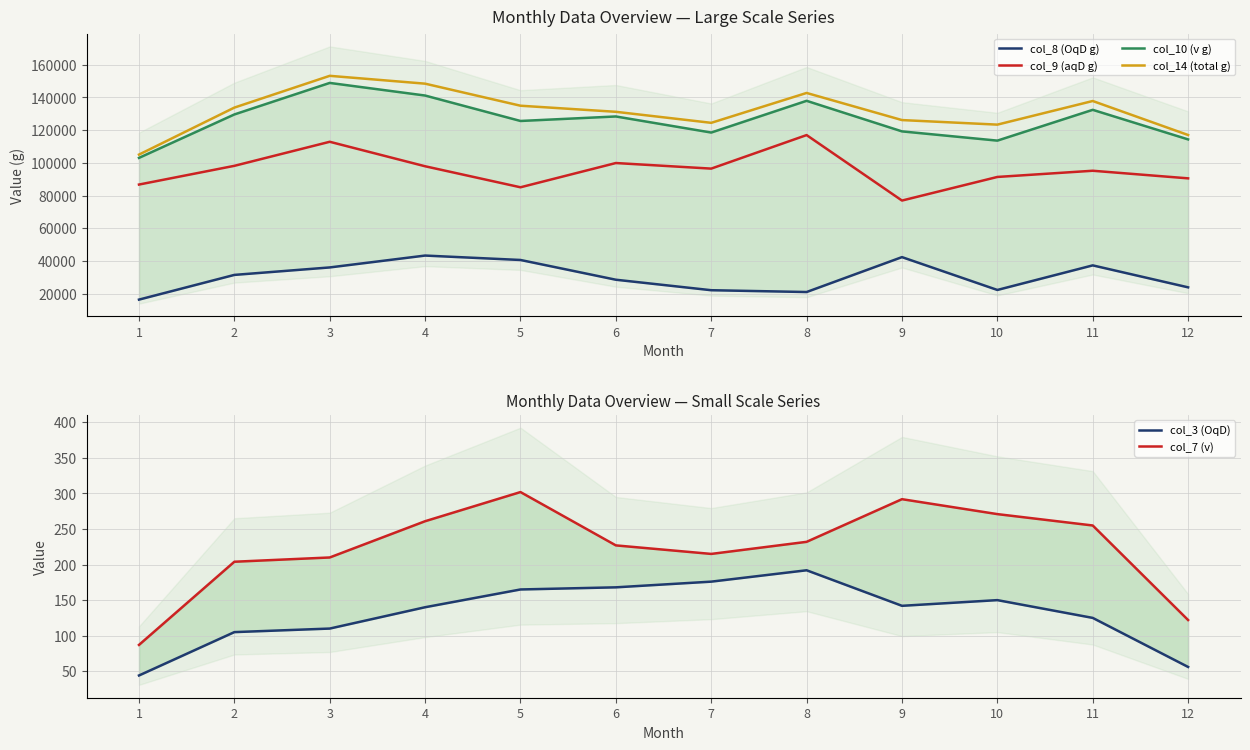

What are all the series names shown in the legend?

col_8 (OqD g), col_9 (aqD g), col_10 (v g), col_14 (total g), col_3 (OqD), col_7 (v)